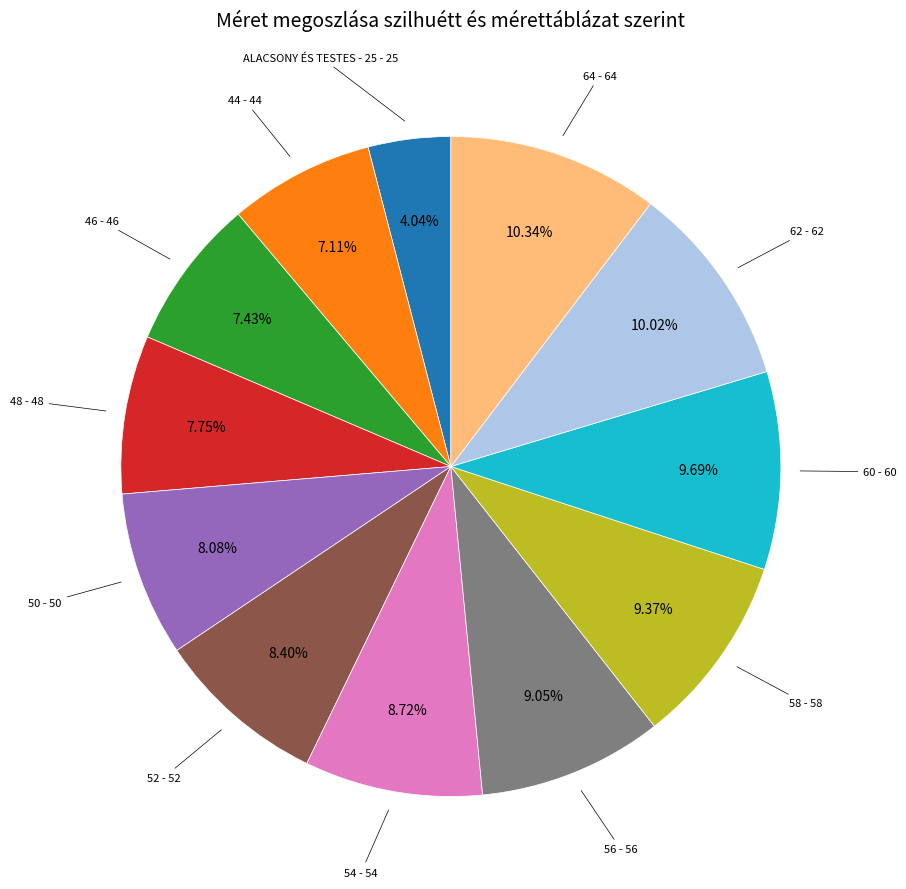

Does any single category account for the majority?

No